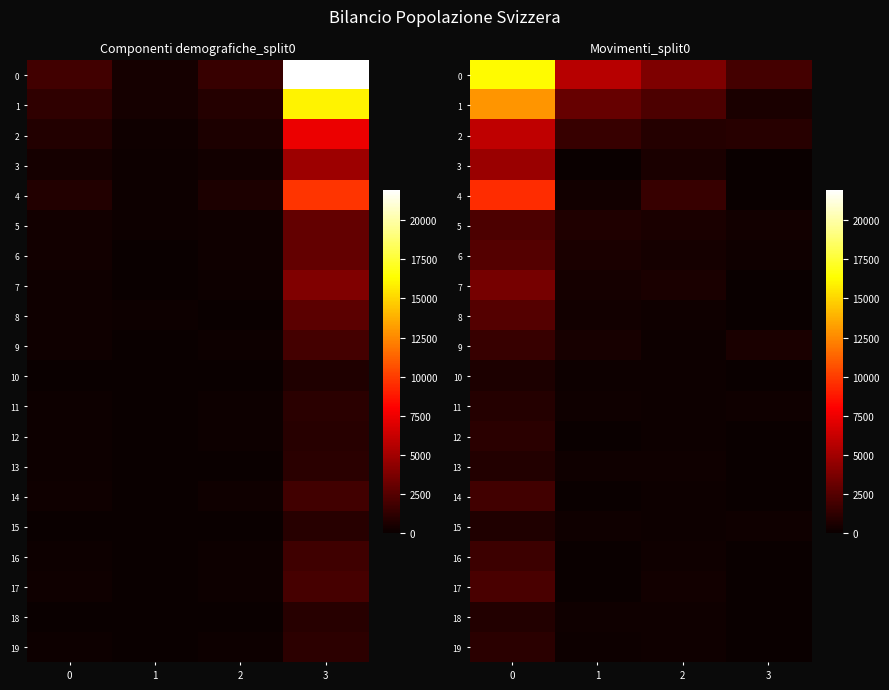

Rank the series by their maximum value, from lowest to highest.

10, 15, 18, 13, 11, 19, 12, 9, 16, 14, 17, 5, 8, 6, 7, 3, 2, 4, 1, 0